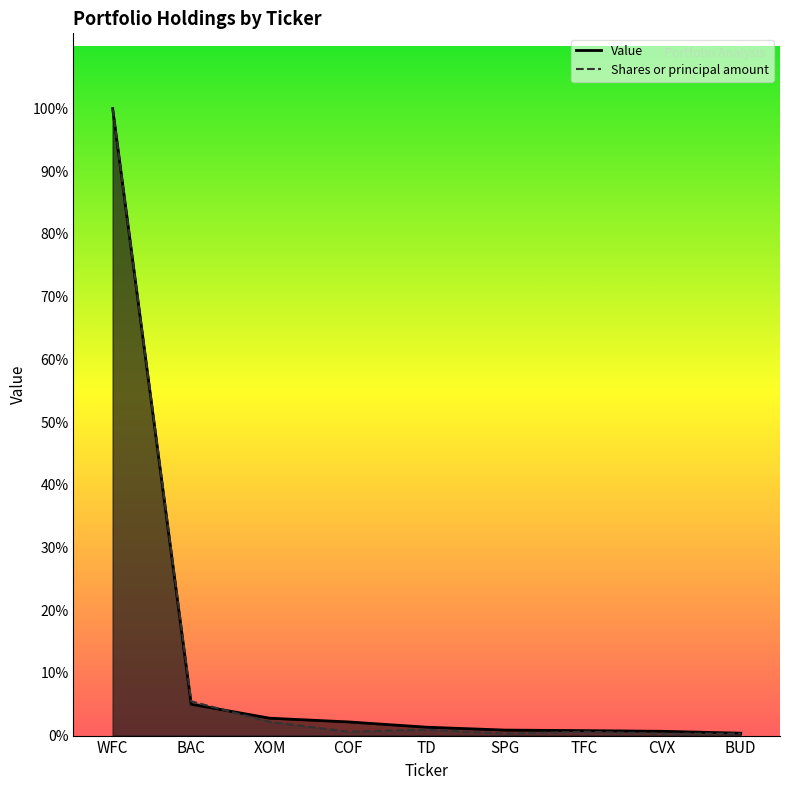

List the series in order of their peak value, highest first.

Shares or principal amount, Value